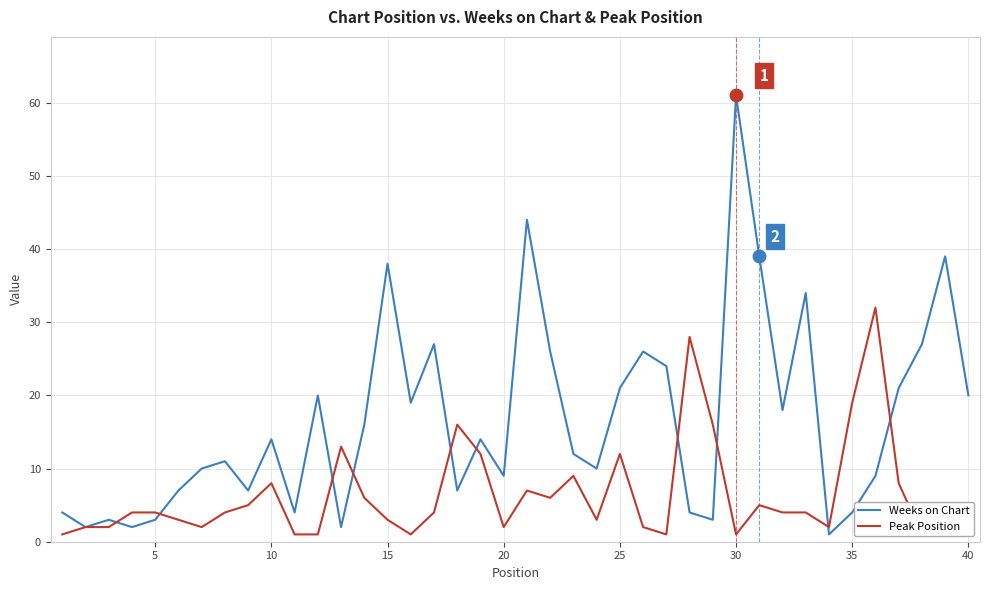

Is it true that Weeks on Chart equals 38 at 25?

False